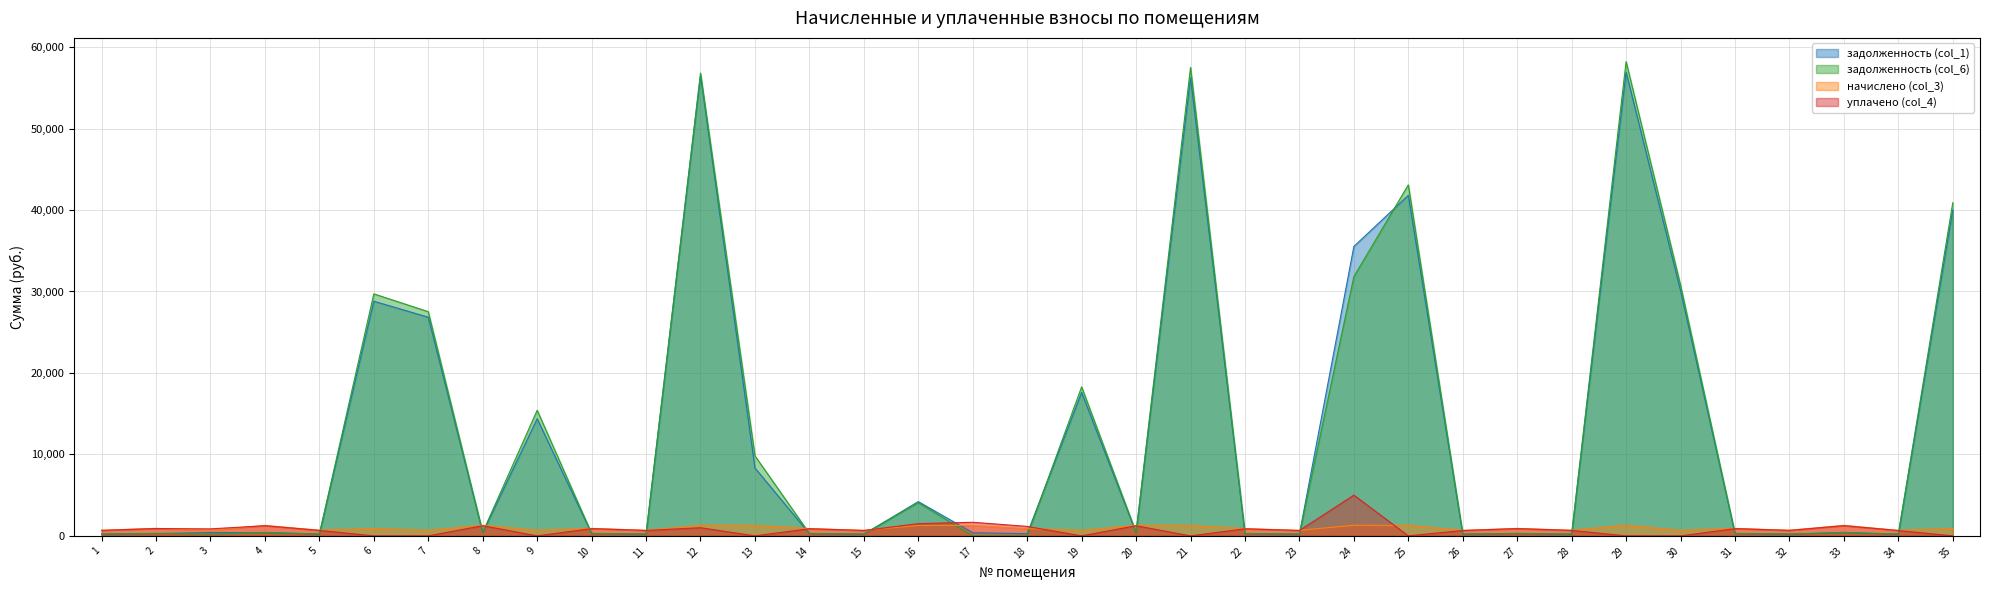

What is the value of the задолженность (col_1) point at the 18th from the left?

269.7